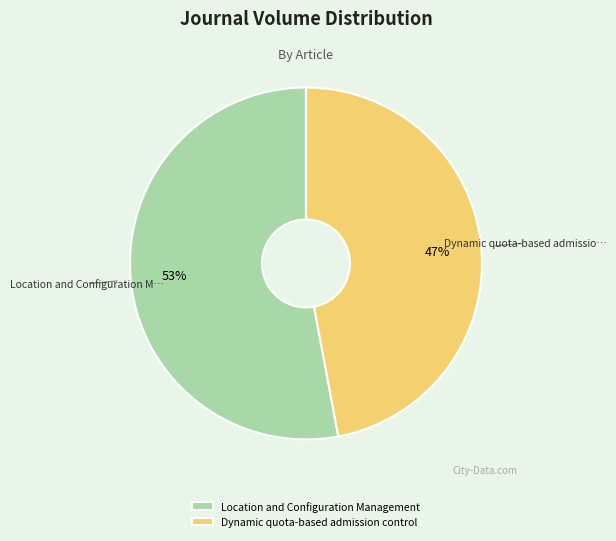

Does Location and Configuration Management represent more than half of the total?

Yes